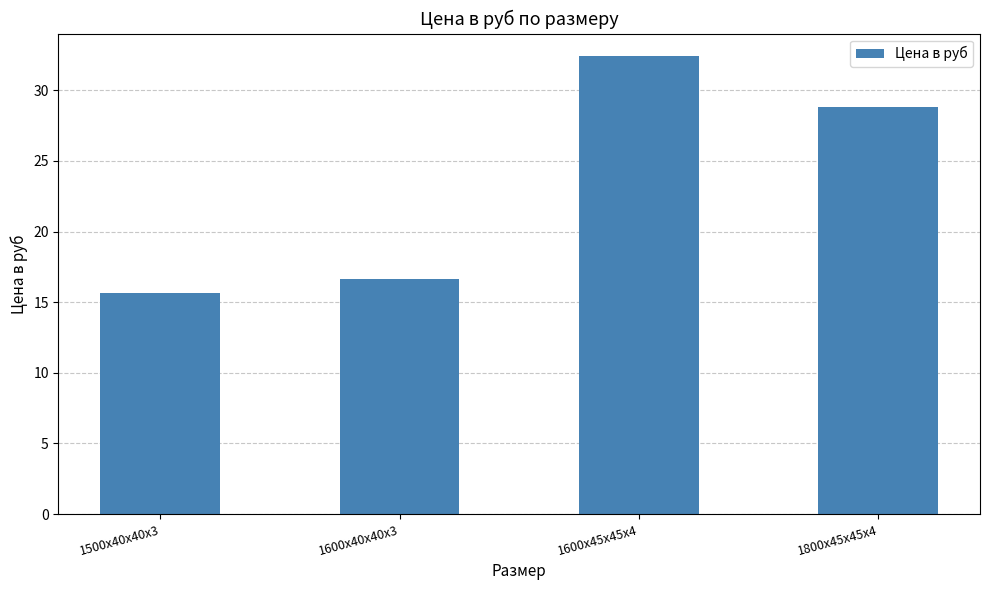

What is the value of the 3rd bar from the left?

32.4